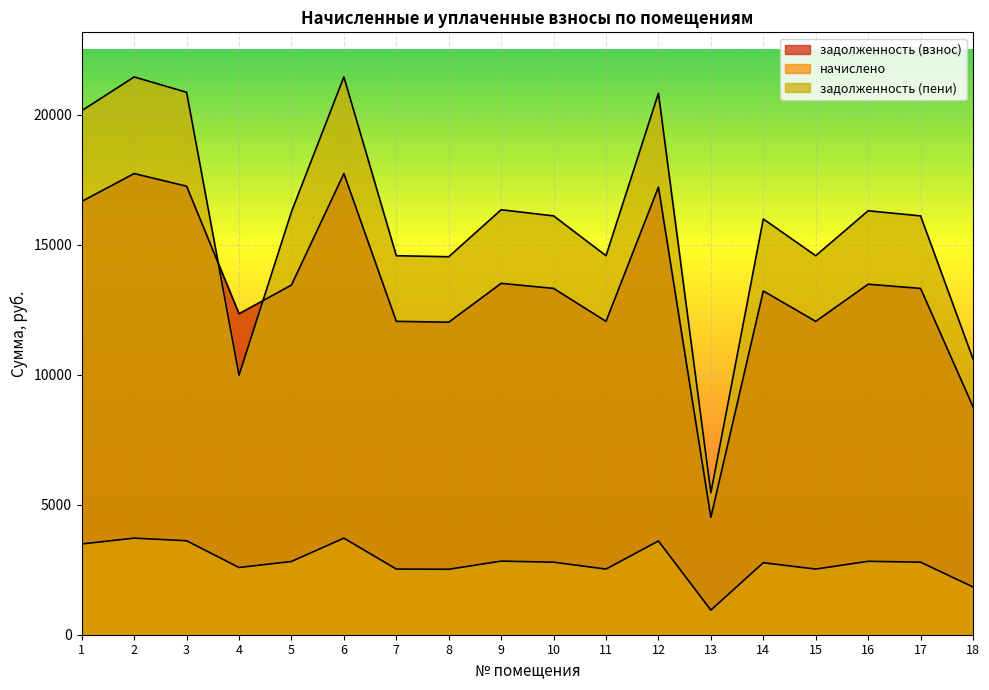

Rank the series at 14 from lowest to highest value.

начислено, задолженность (взнос), задолженность (пени)